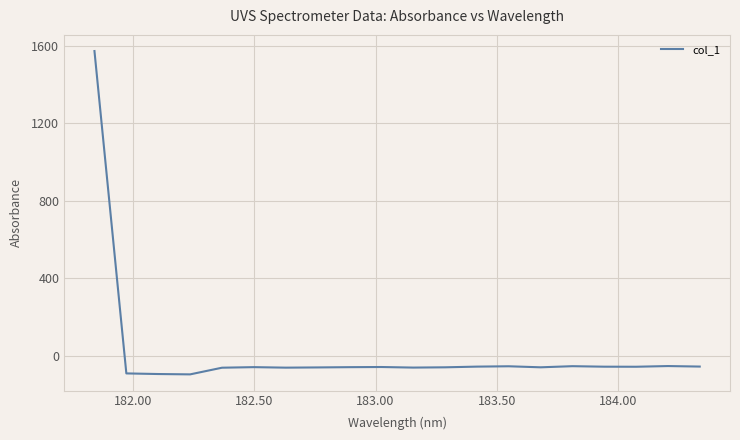

What is the difference between the maximum and minimum values?

1667.9